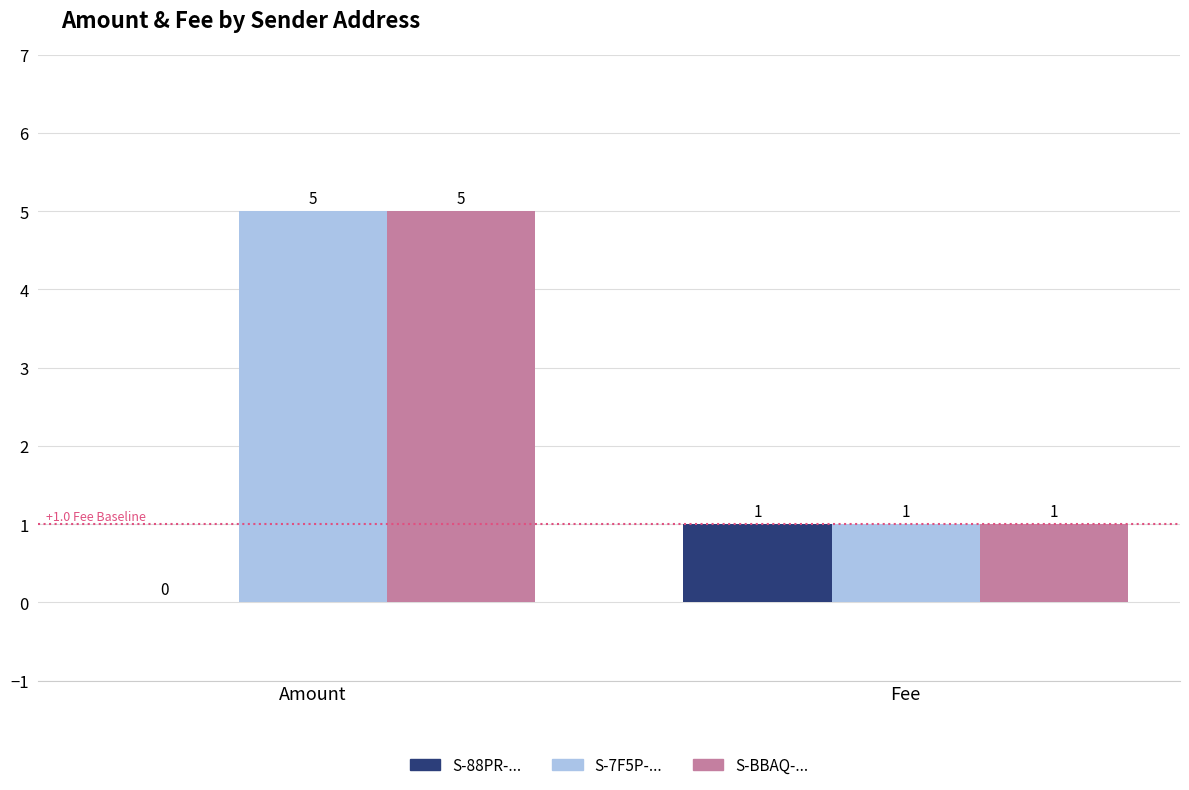

What is the total value across all series at Fee?

3